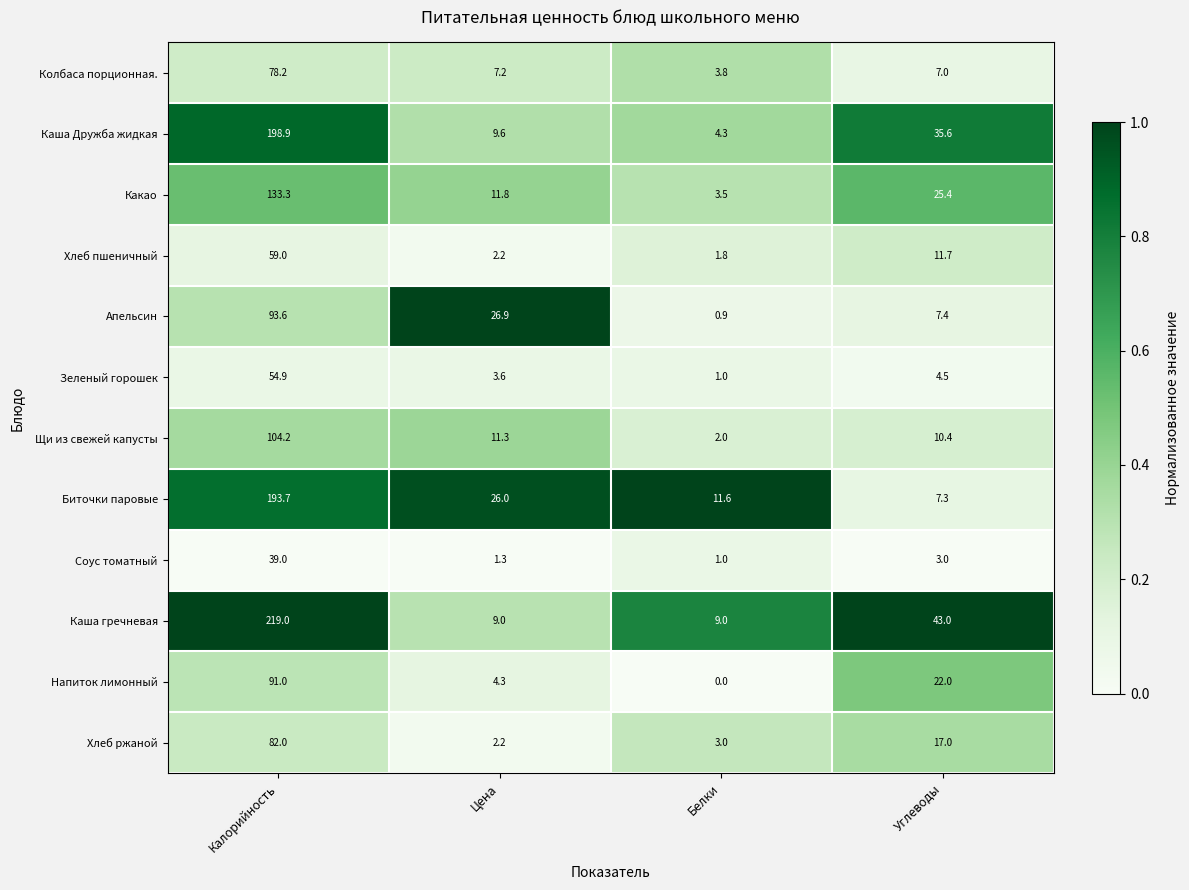

Which series has the largest total across all categories?

Каша гречневая